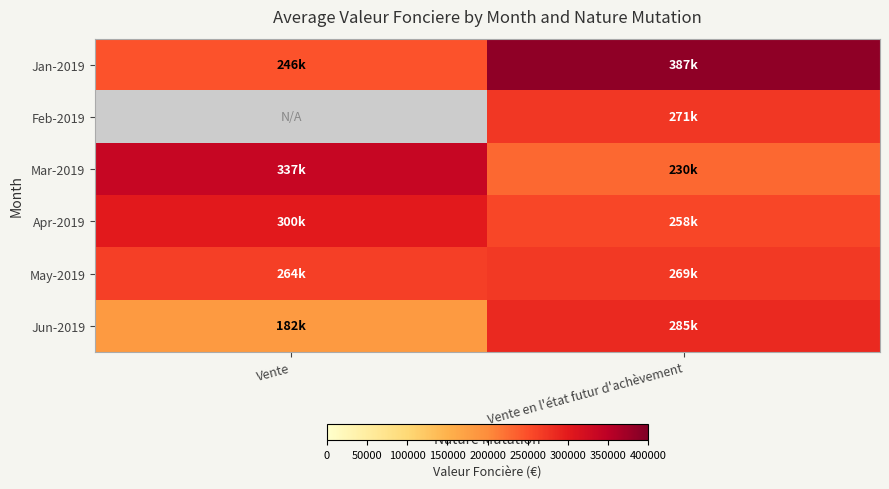

At Vente en l'état futur d'achèvement, list the series in order from smallest to largest.

Mar-2019, Apr-2019, May-2019, Feb-2019, Jun-2019, Jan-2019